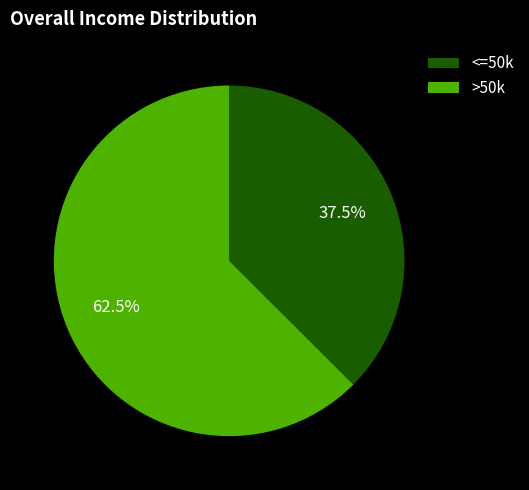

Is there a majority slice in this chart?

Yes